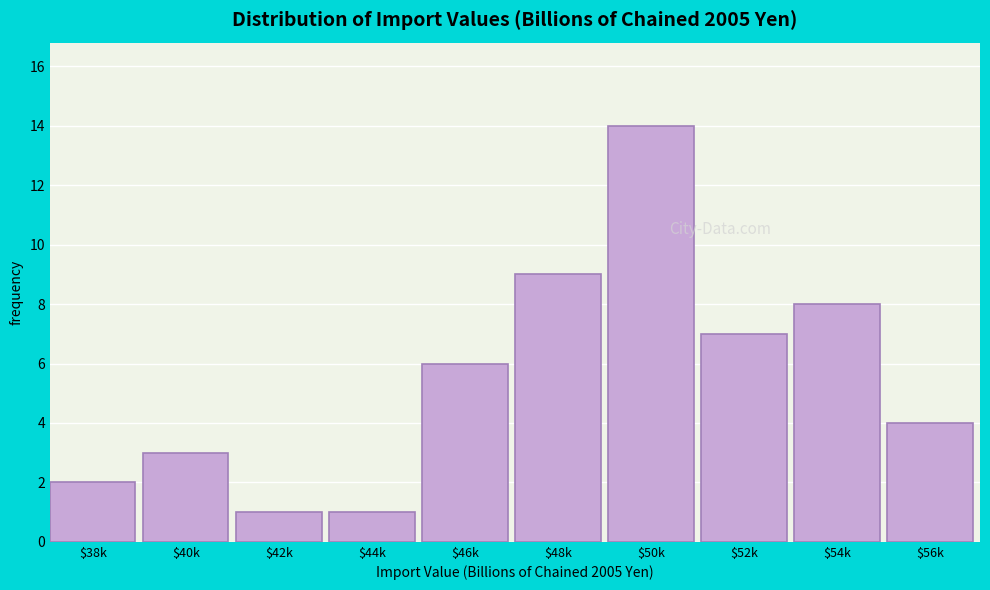

Reading left to right, list all the values displayed in this chart.

2	3	1	1	6	9	14	7	8	4